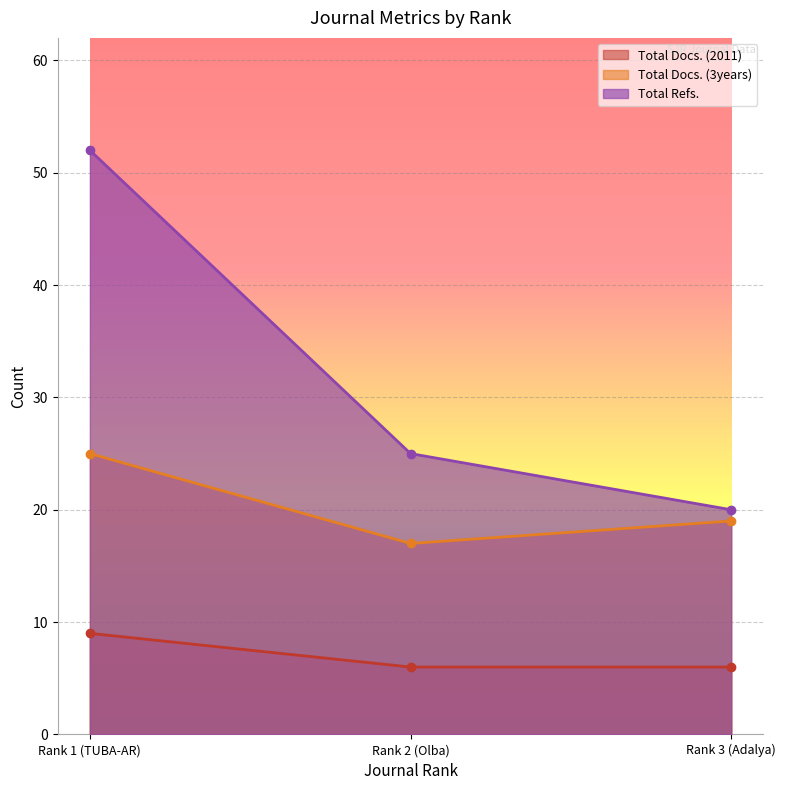

Reading left to right, transcribe all the data shown in this chart.

Total Docs. (2011): Rank 1 (TUBA-AR)=9	Rank 2 (Olba)=6	Rank 3 (Adalya)=6
Total Docs. (3years): Rank 1 (TUBA-AR)=25	Rank 2 (Olba)=17	Rank 3 (Adalya)=19
Total Refs.: Rank 1 (TUBA-AR)=52	Rank 2 (Olba)=25	Rank 3 (Adalya)=20